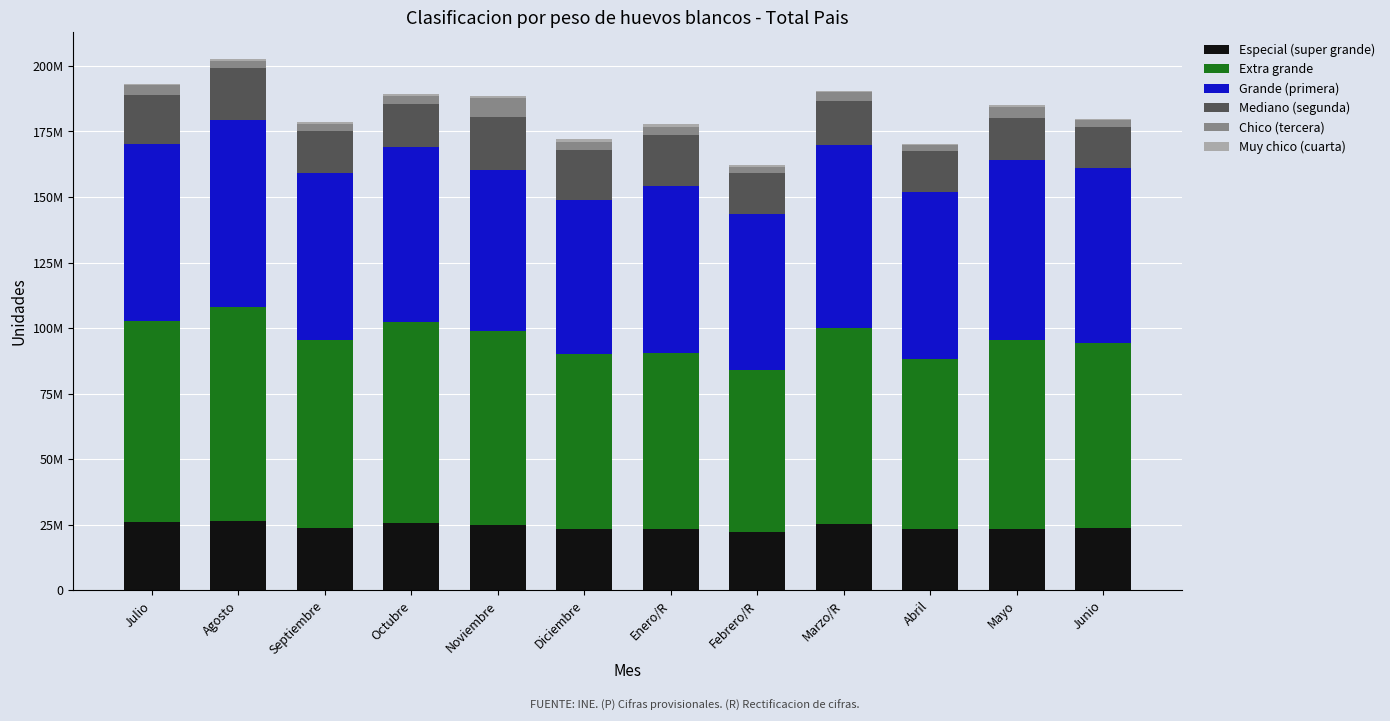

Are the bars grouped side by side (vs. stacked)?

No